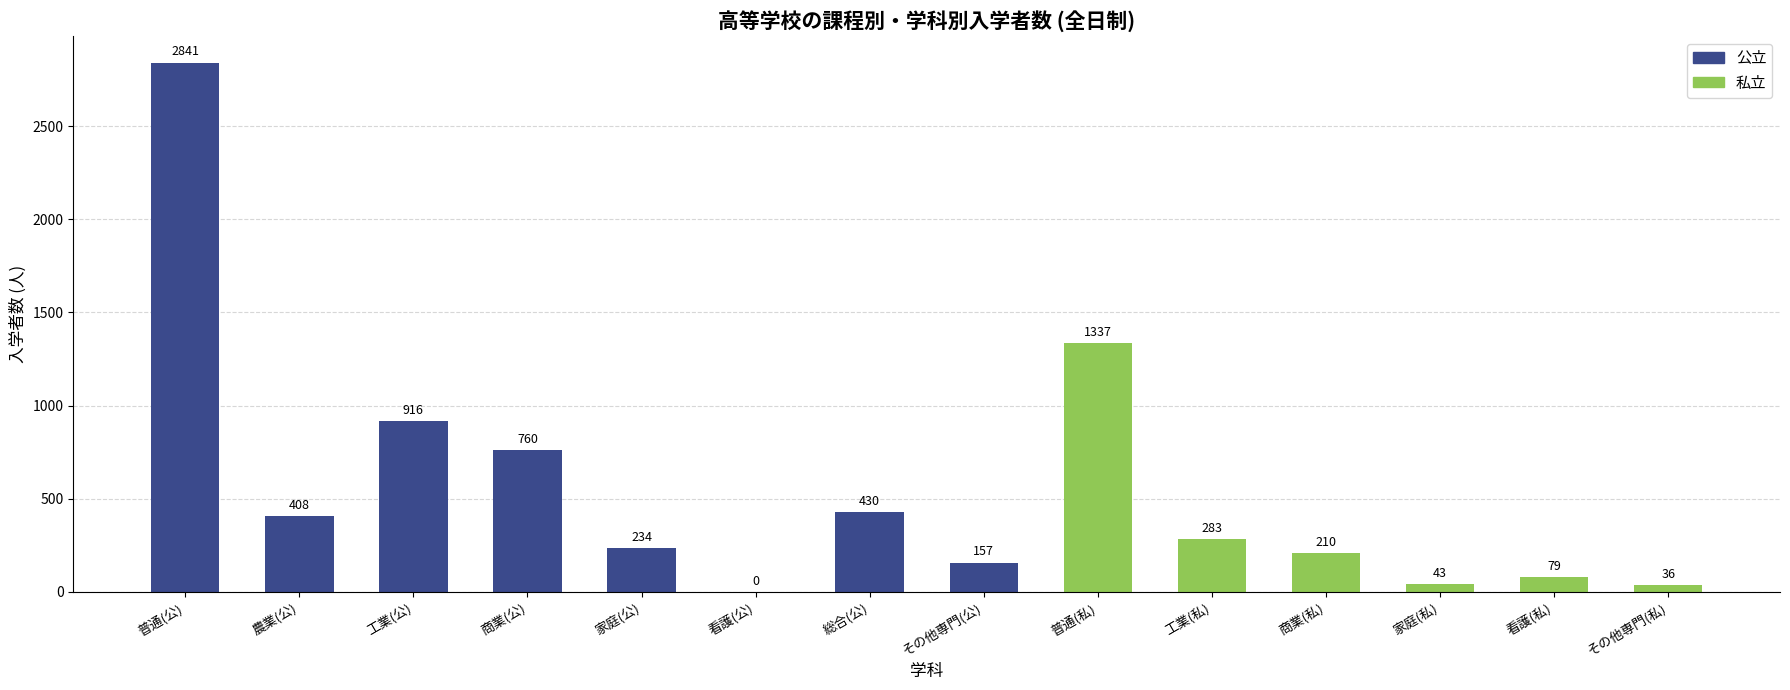

Where does the data first go above 283?

普通(公)